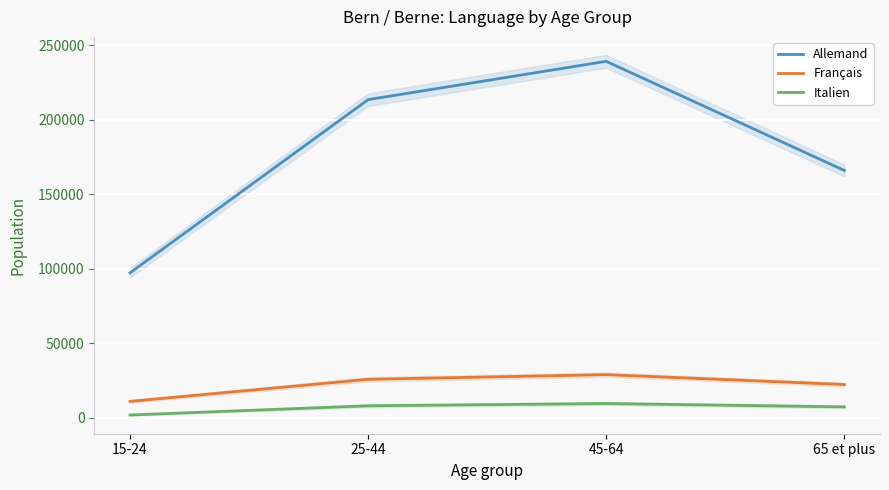

How many interior local peaks does the Italien series have?

1